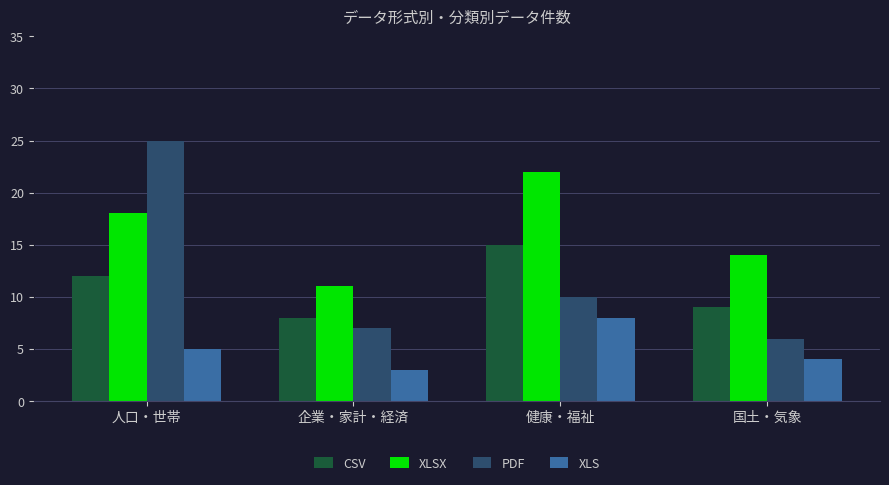

What is the label of the 4th bar from the right?

人口・世帯